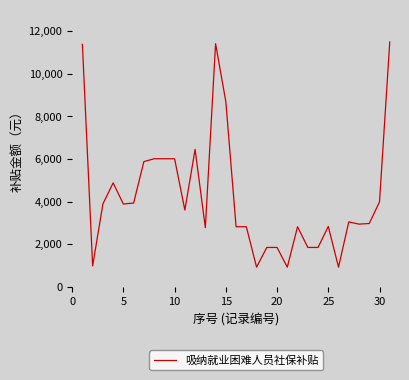

What is the maximum value shown in the chart?

11496.3